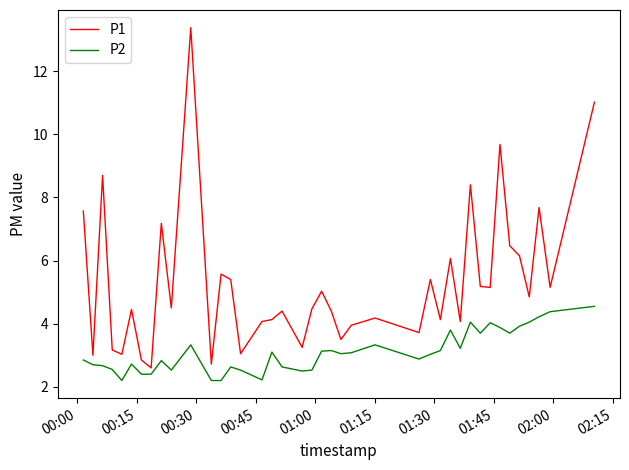

How many values in the P1 series exceed 4?

29